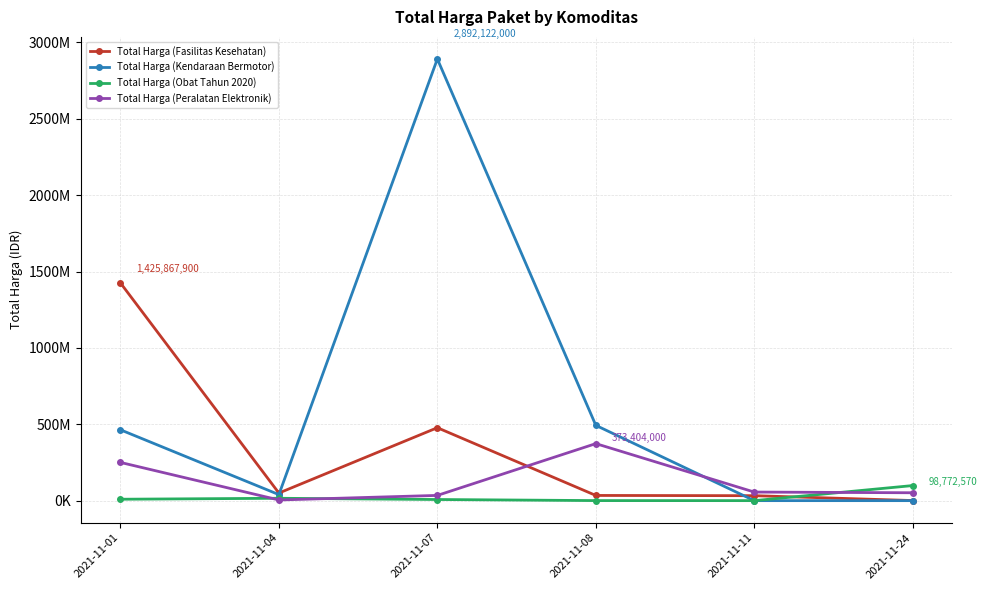

What is the difference between the highest and lowest values at 2021-11-11?

56152800